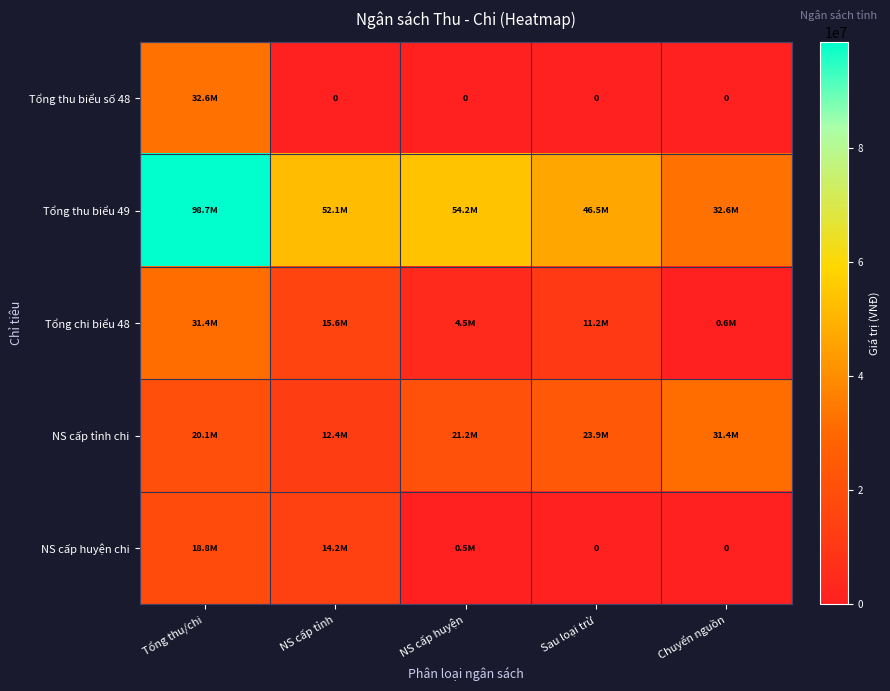

True or false: Tổng thu biểu 49 has a value of 54191871.9 at NS cấp huyện.

True